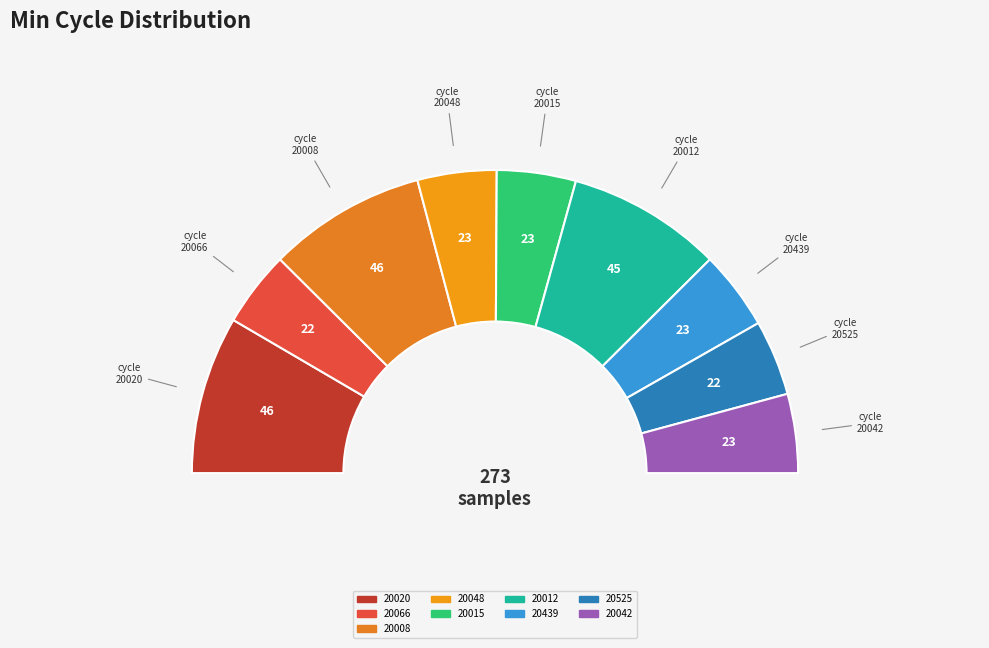

Which slice is the largest?

20020